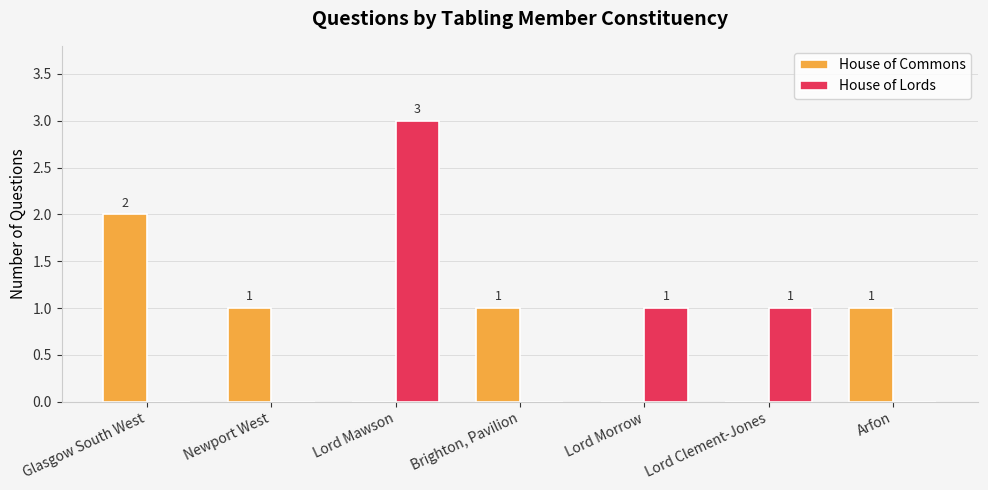

At which label does House of Commons reach its peak?

Glasgow South West